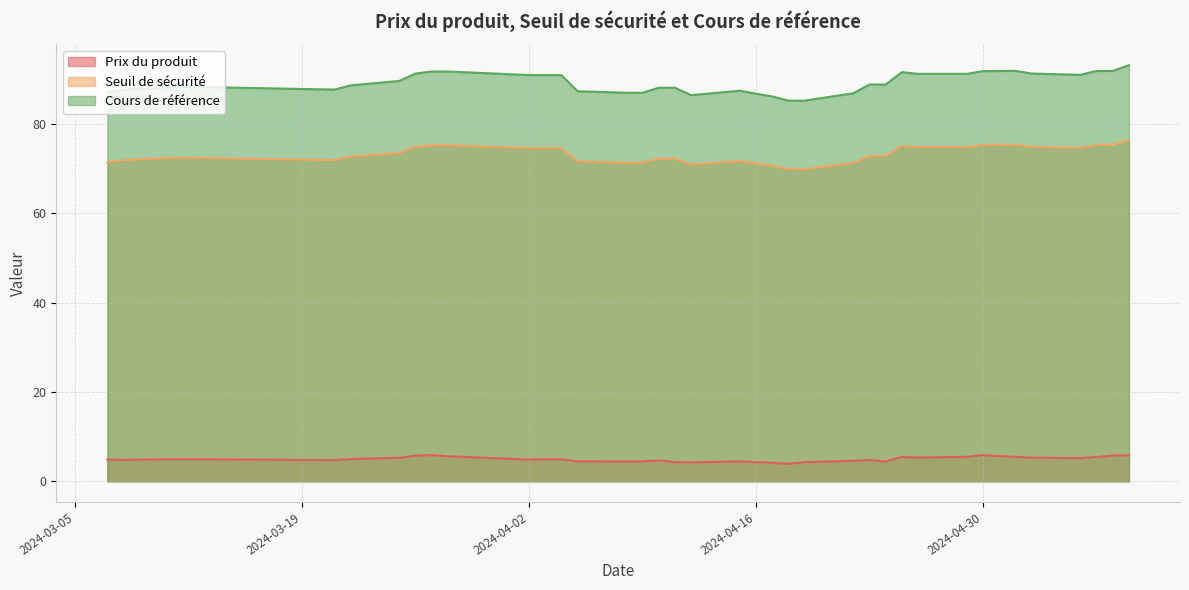

At 2024-04-12, list the series in order from smallest to largest.

Prix du produit, Seuil de sécurité, Cours de référence